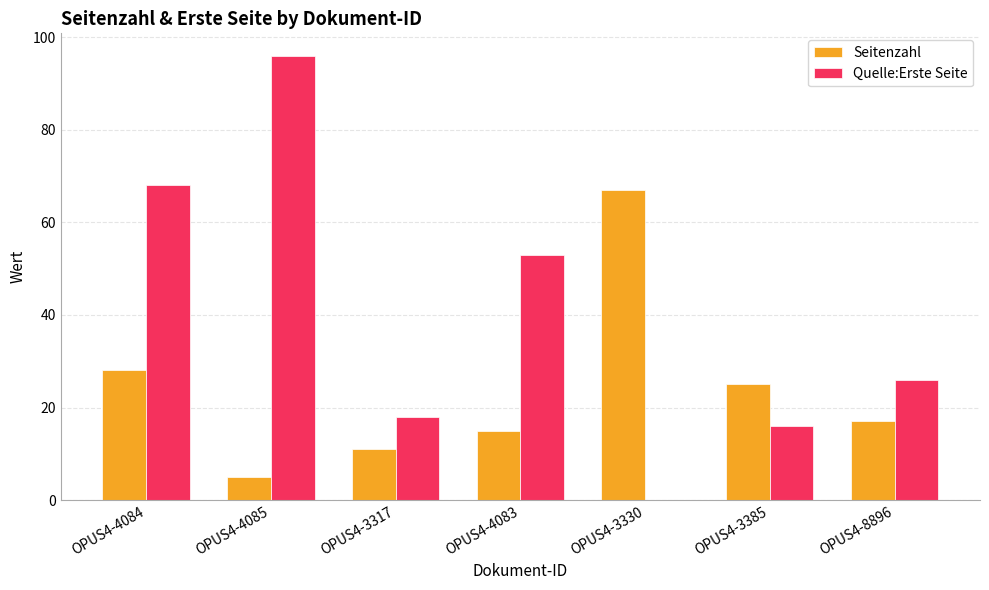

What is the difference between the Quelle:Erste Seite values at OPUS4-4083 and OPUS4-3385?

37